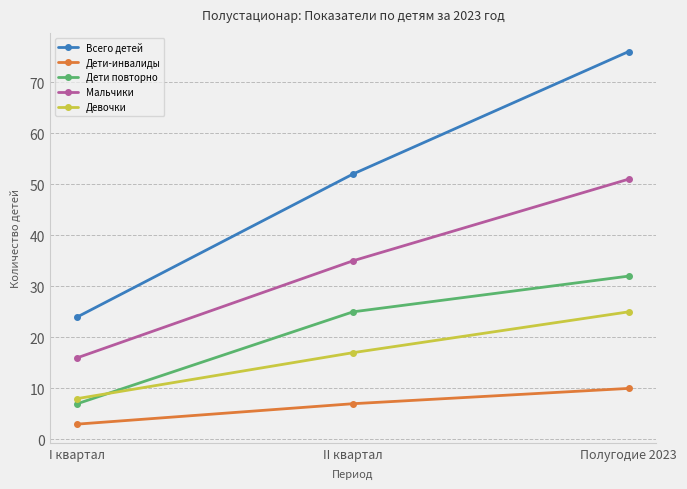

What is the label of the 1st point from the right?

Полугодие 2023